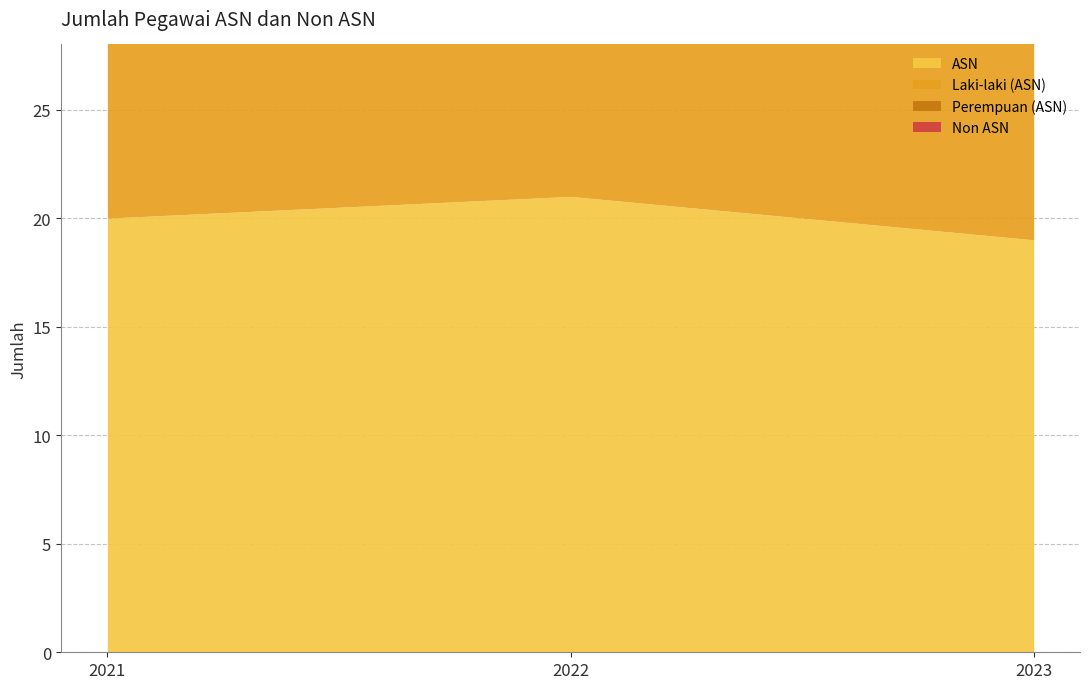

How many series are shown in this chart?

4